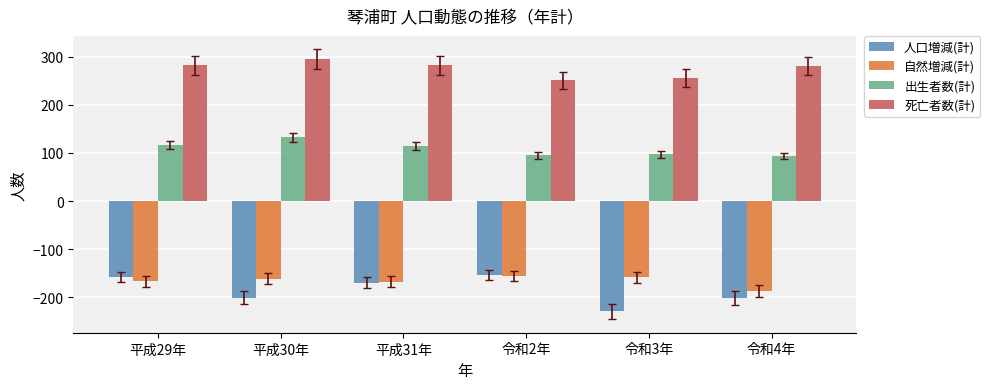

Rank the series at 令和3年 from lowest to highest value.

人口増減(計), 自然増減(計), 出生者数(計), 死亡者数(計)